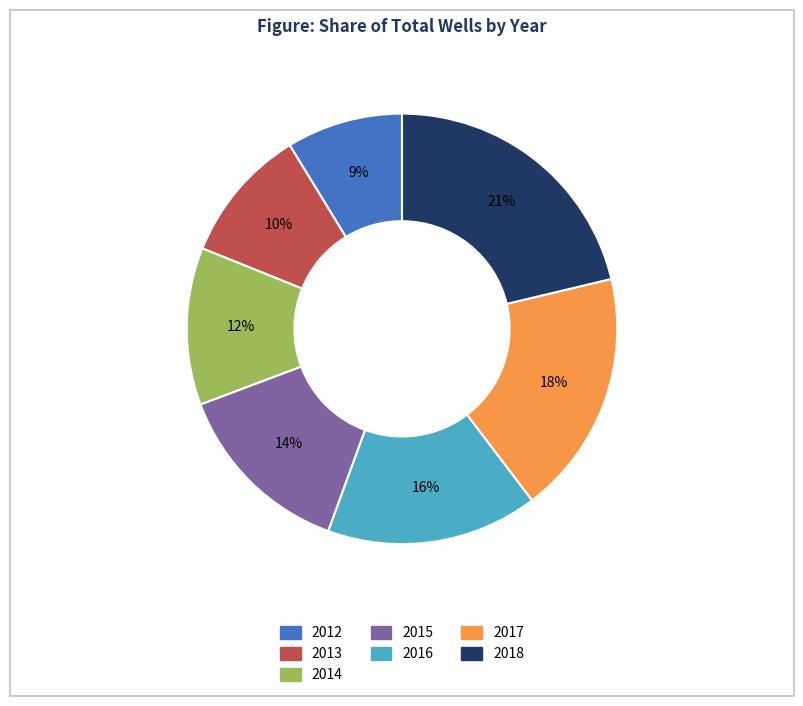

How many slices are in this pie chart?

7